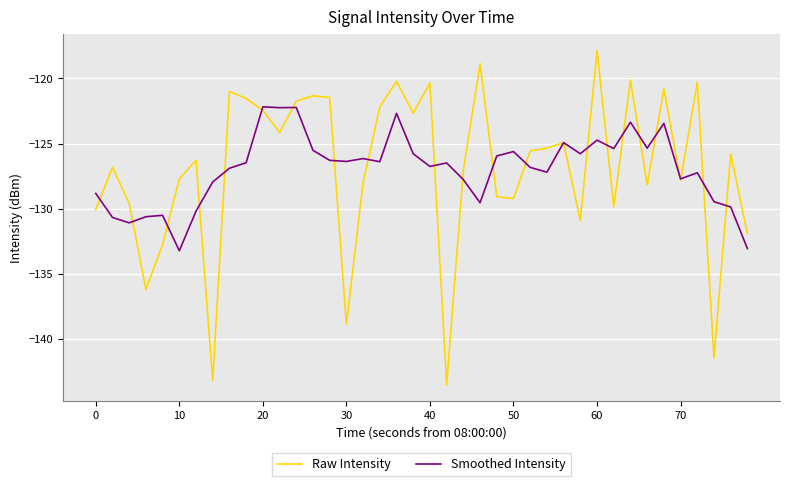

Which series has the widest spread of values?

Raw Intensity